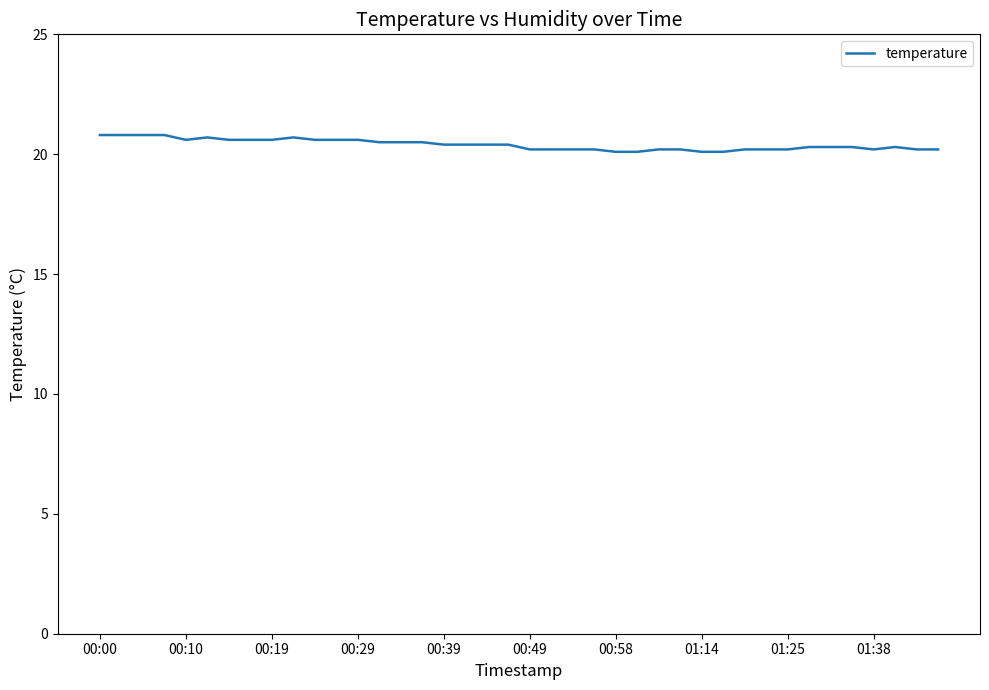

What is the maximum value shown in the chart?

20.8